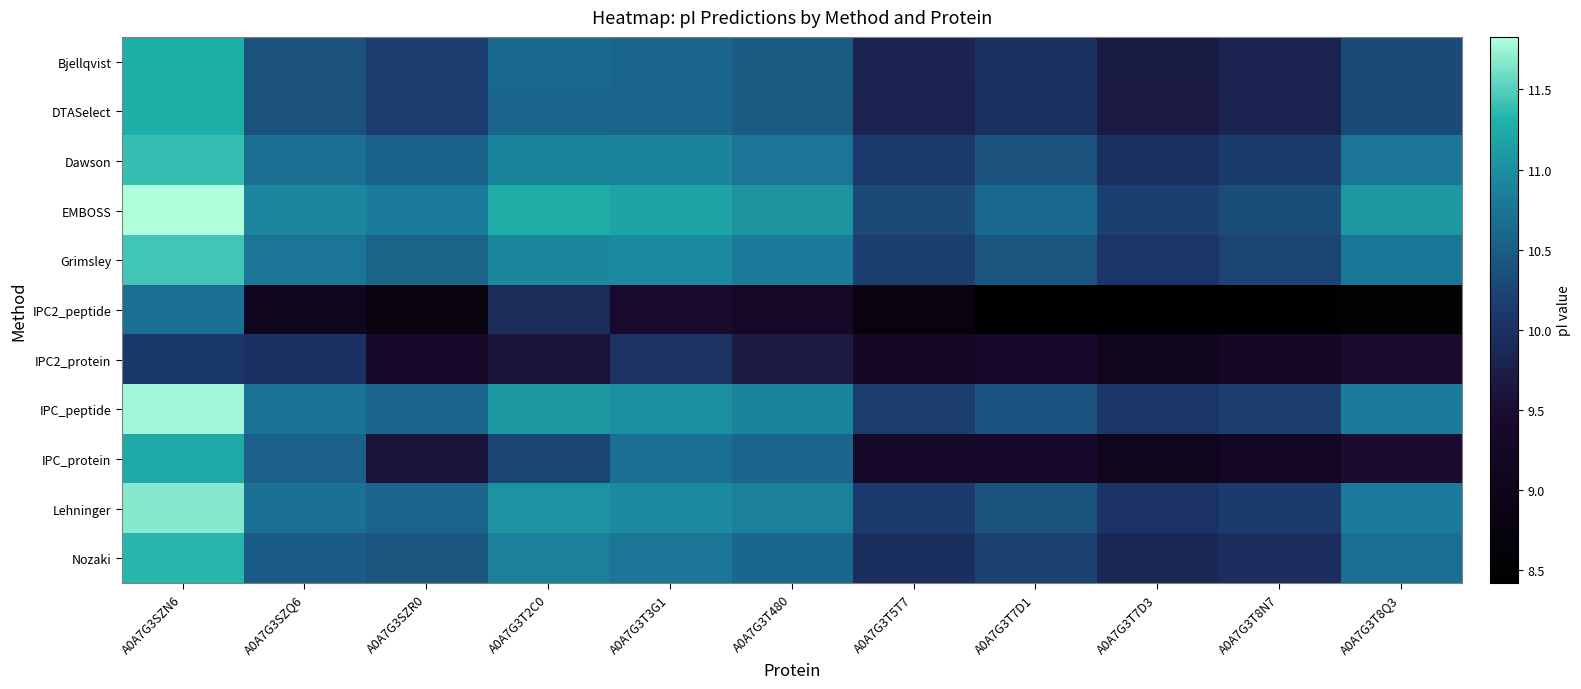

Reading left to right, what are all the values shown in this chart?

Bjellqvist: A0A7G3SZN6=11.3	A0A7G3SZQ6=10.4	A0A7G3SZR0=10.2	A0A7G3T2C0=10.6	A0A7G3T3G1=10.6	A0A7G3T480=10.5	A0A7G3T5T7=9.8	A0A7G3T7D1=10.0	A0A7G3T7D3=9.7	A0A7G3T8N7=9.8	A0A7G3T8Q3=10.3
DTASelect: A0A7G3SZN6=11.3	A0A7G3SZQ6=10.4	A0A7G3SZR0=10.2	A0A7G3T2C0=10.6	A0A7G3T3G1=10.6	A0A7G3T480=10.5	A0A7G3T5T7=9.8	A0A7G3T7D1=10.0	A0A7G3T7D3=9.7	A0A7G3T8N7=9.8	A0A7G3T8Q3=10.3
Dawson: A0A7G3SZN6=11.4	A0A7G3SZQ6=10.7	A0A7G3SZR0=10.5	A0A7G3T2C0=10.9	A0A7G3T3G1=10.9	A0A7G3T480=10.8	A0A7G3T5T7=10.1	A0A7G3T7D1=10.4	A0A7G3T7D3=10.0	A0A7G3T8N7=10.1	A0A7G3T8Q3=10.8
EMBOSS: A0A7G3SZN6=11.8	A0A7G3SZQ6=10.9	A0A7G3SZR0=10.8	A0A7G3T2C0=11.3	A0A7G3T3G1=11.2	A0A7G3T480=11.1	A0A7G3T5T7=10.3	A0A7G3T7D1=10.6	A0A7G3T7D3=10.2	A0A7G3T8N7=10.3	A0A7G3T8Q3=11.1
Grimsley: A0A7G3SZN6=11.4	A0A7G3SZQ6=10.8	A0A7G3SZR0=10.6	A0A7G3T2C0=10.9	A0A7G3T3G1=10.9	A0A7G3T480=10.8	A0A7G3T5T7=10.2	A0A7G3T7D1=10.4	A0A7G3T7D3=10.1	A0A7G3T8N7=10.2	A0A7G3T8Q3=10.8
IPC2_peptide: A0A7G3SZN6=10.7	A0A7G3SZQ6=9.1	A0A7G3SZR0=8.8	A0A7G3T2C0=9.9	A0A7G3T3G1=9.4	A0A7G3T480=9.3	A0A7G3T5T7=8.7	A0A7G3T7D1=8.4	A0A7G3T7D3=8.4	A0A7G3T8N7=8.5	A0A7G3T8Q3=8.5
IPC2_protein: A0A7G3SZN6=10.1	A0A7G3SZQ6=10.0	A0A7G3SZR0=9.4	A0A7G3T2C0=9.6	A0A7G3T3G1=10.0	A0A7G3T480=9.7	A0A7G3T5T7=9.3	A0A7G3T7D1=9.4	A0A7G3T7D3=9.1	A0A7G3T8N7=9.3	A0A7G3T8Q3=9.5
IPC_peptide: A0A7G3SZN6=11.8	A0A7G3SZQ6=10.7	A0A7G3SZR0=10.6	A0A7G3T2C0=11.1	A0A7G3T3G1=11.0	A0A7G3T480=10.9	A0A7G3T5T7=10.2	A0A7G3T7D1=10.4	A0A7G3T7D3=10.1	A0A7G3T8N7=10.2	A0A7G3T8Q3=10.8
IPC_protein: A0A7G3SZN6=11.2	A0A7G3SZQ6=10.5	A0A7G3SZR0=9.6	A0A7G3T2C0=10.2	A0A7G3T3G1=10.7	A0A7G3T480=10.6	A0A7G3T5T7=9.3	A0A7G3T7D1=9.4	A0A7G3T7D3=9.1	A0A7G3T8N7=9.2	A0A7G3T8Q3=9.5
Lehninger: A0A7G3SZN6=11.7	A0A7G3SZQ6=10.7	A0A7G3SZR0=10.6	A0A7G3T2C0=11.0	A0A7G3T3G1=10.9	A0A7G3T480=10.9	A0A7G3T5T7=10.1	A0A7G3T7D1=10.4	A0A7G3T7D3=10.0	A0A7G3T8N7=10.1	A0A7G3T8Q3=10.8
Nozaki: A0A7G3SZN6=11.3	A0A7G3SZQ6=10.5	A0A7G3SZR0=10.4	A0A7G3T2C0=10.9	A0A7G3T3G1=10.8	A0A7G3T480=10.6	A0A7G3T5T7=10.0	A0A7G3T7D1=10.2	A0A7G3T7D3=9.9	A0A7G3T8N7=10.0	A0A7G3T8Q3=10.7